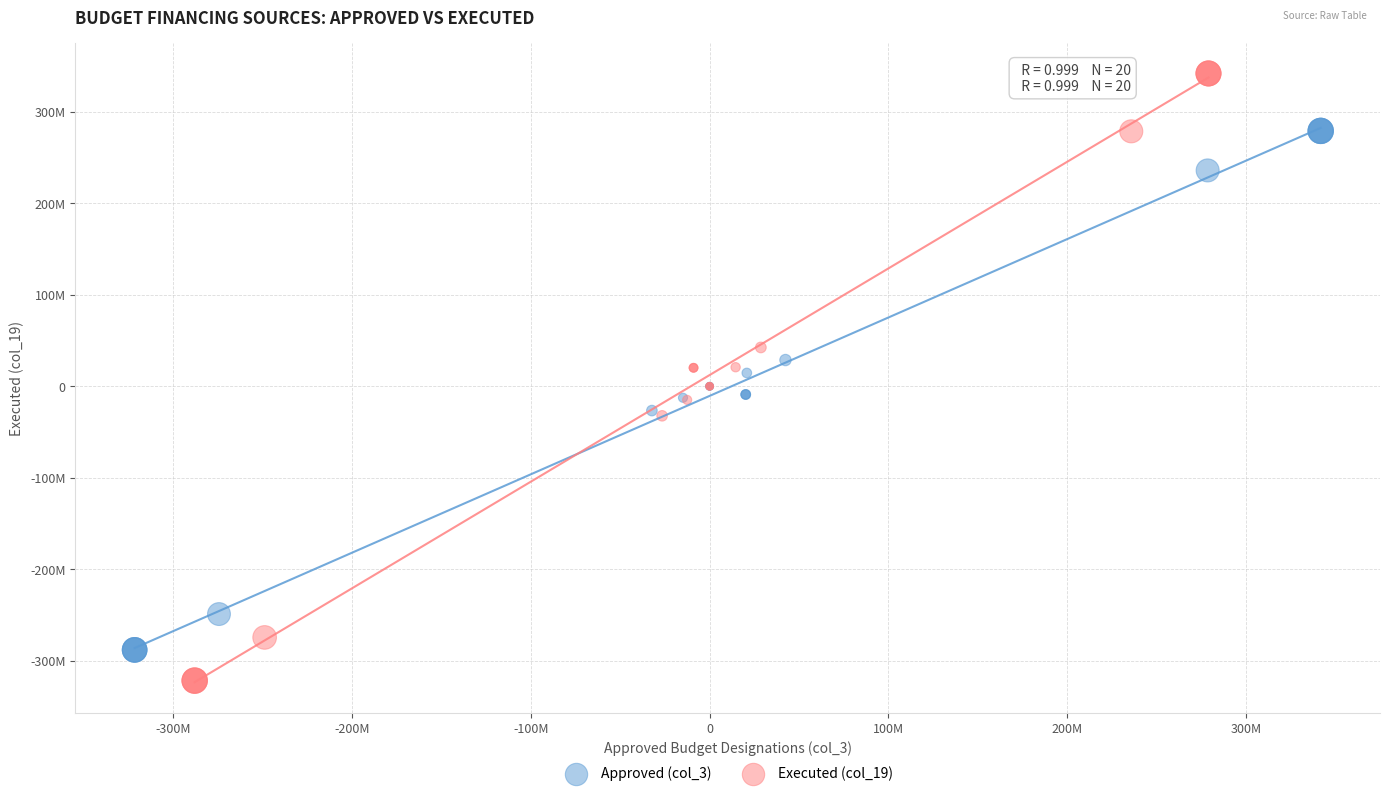

Which series contains the highest Y value?

Executed (col_19)